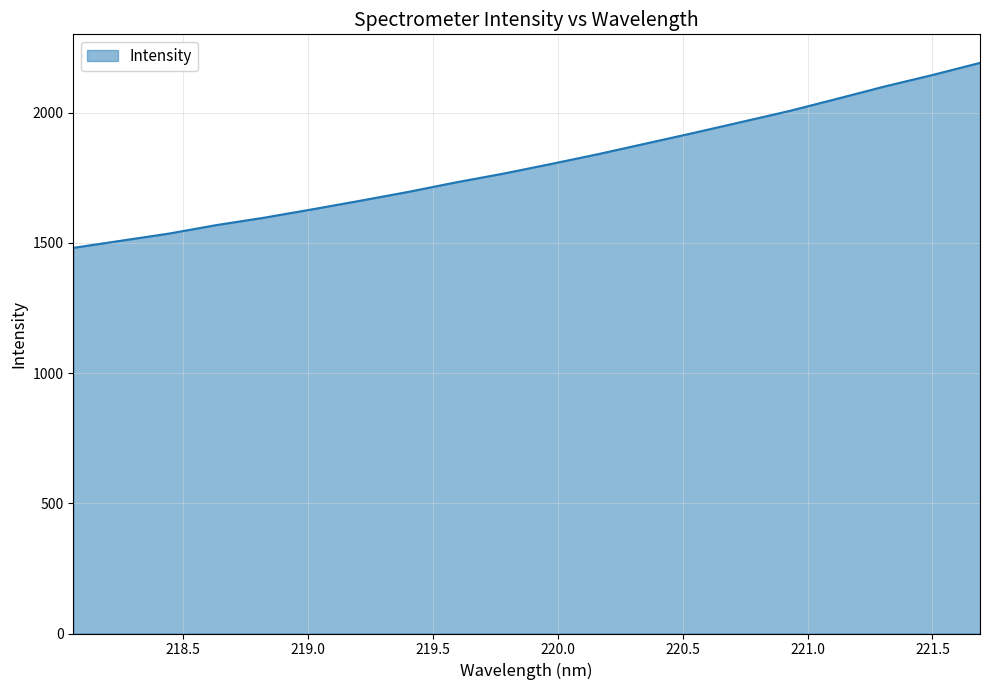

What is the difference between the maximum and minimum values?

710.4